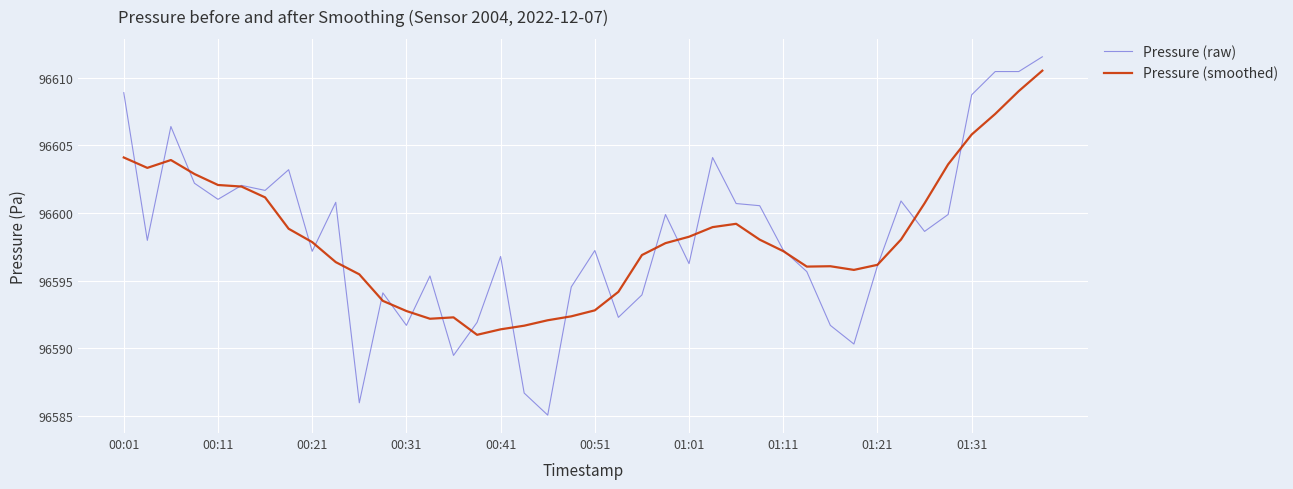

What is the difference between the second highest and minimum values in the Pressure (raw) series?

25.4